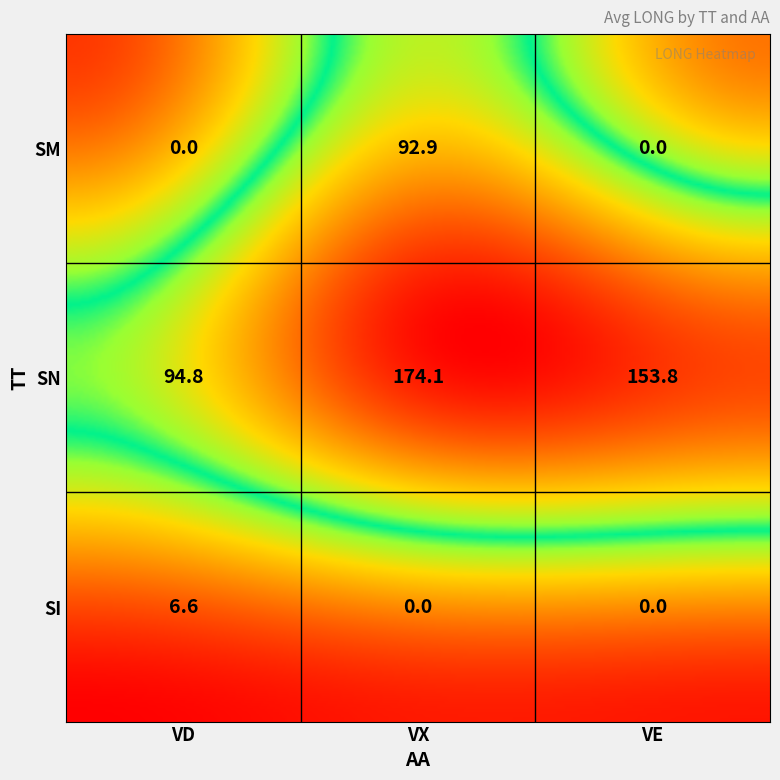

Which series has the widest spread of values?

SM